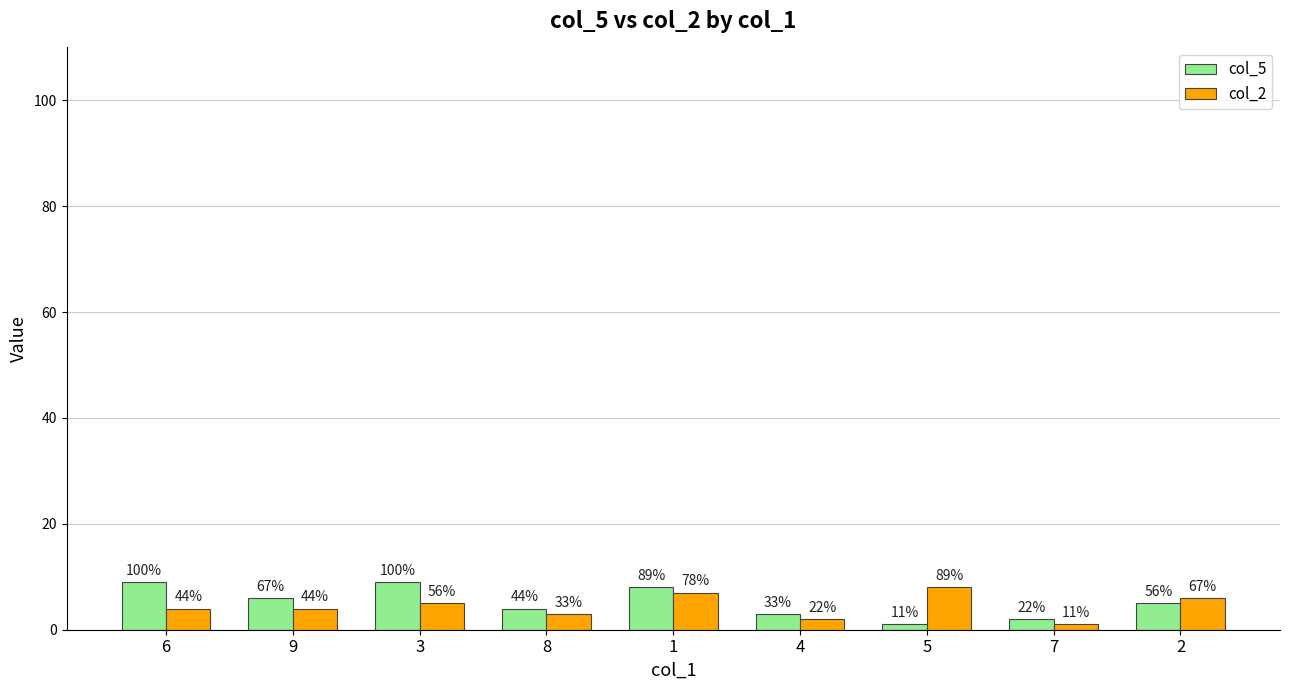

What is the value of the col_2 bar at the 3rd from the left?

5